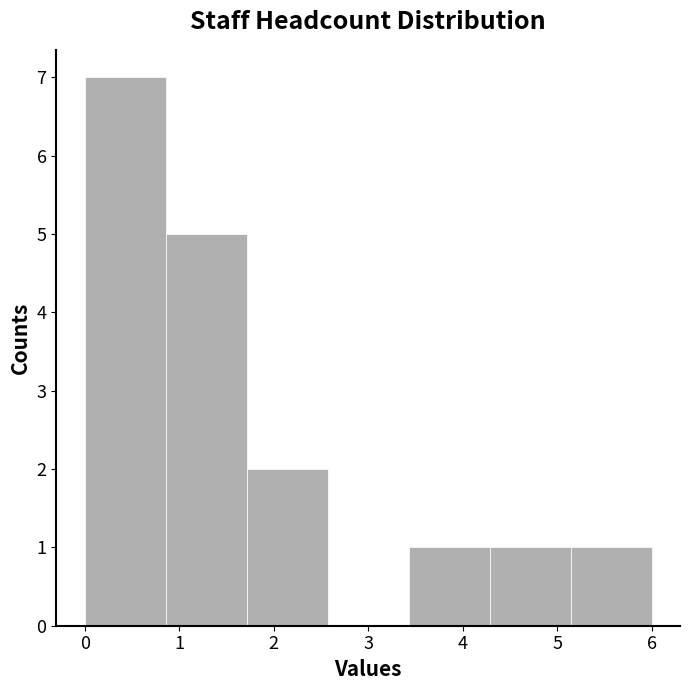

Reading left to right, transcribe this chart: for each bar, give the range it covers on the x-axis and its height. Neither the bar edges nor the heights are printed on the chart, so give them approximately, as read against the axes.

0.0 to 0.9: 7
0.9 to 1.7: 5
1.7 to 2.6: 2
2.6 to 3.4: 0
3.4 to 4.3: 1
4.3 to 5.1: 1
5.1 to 6.0: 1